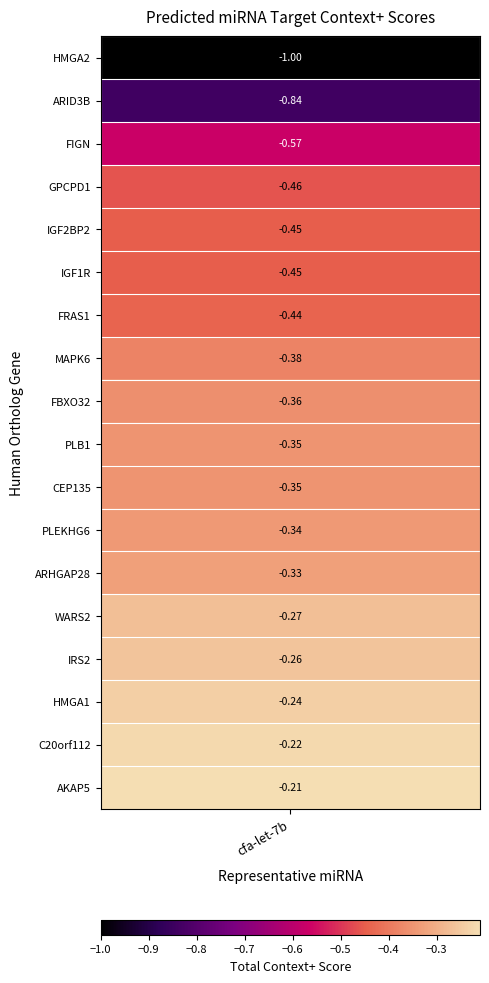

What value does the data have at ARID3B?

-0.8